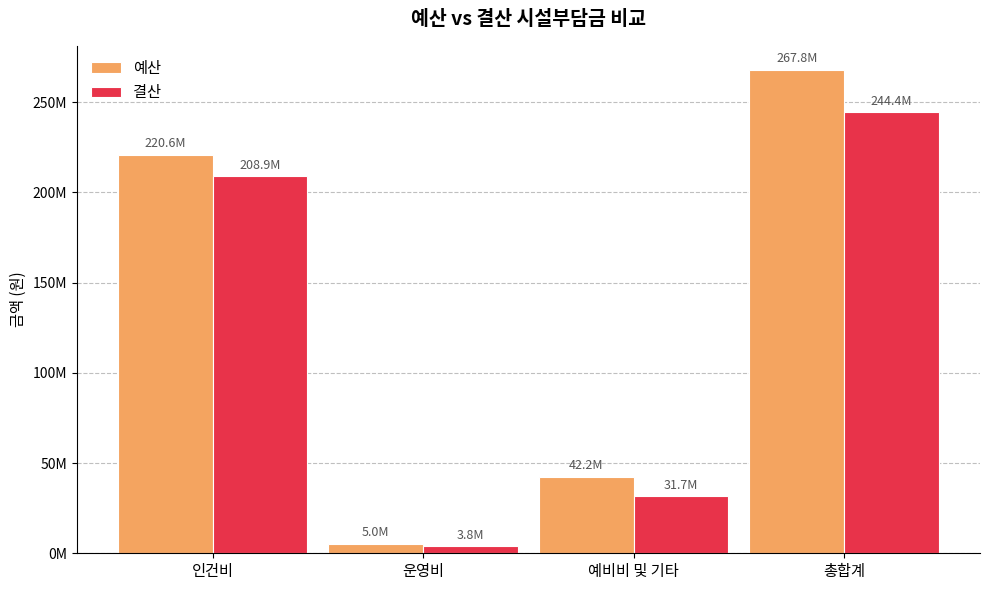

At which category is the sum across all series the highest?

총합계